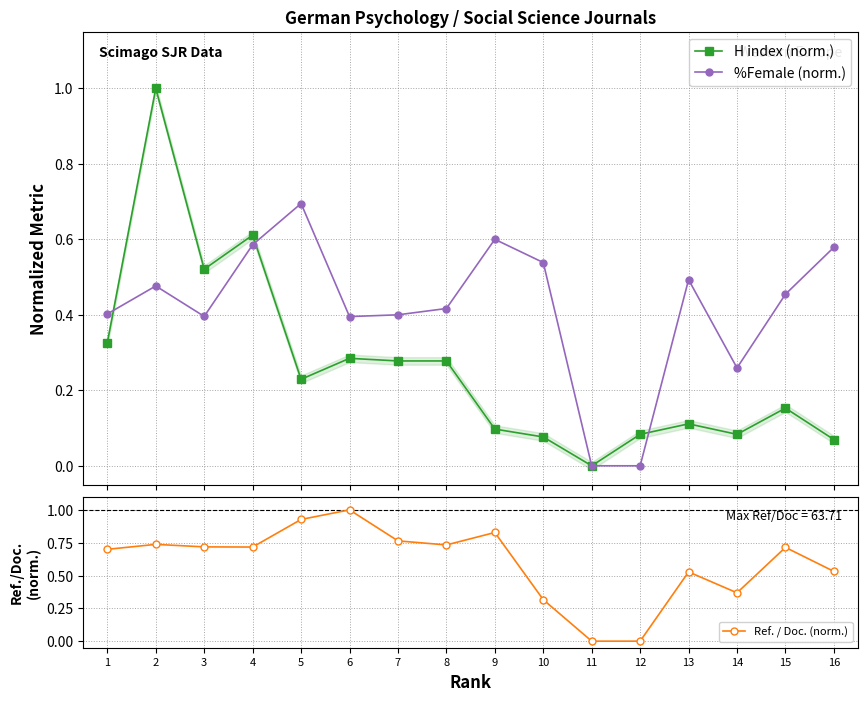

What are all the series names shown in the legend?

H index (norm.), %Female (norm.), Ref. / Doc. (norm.)